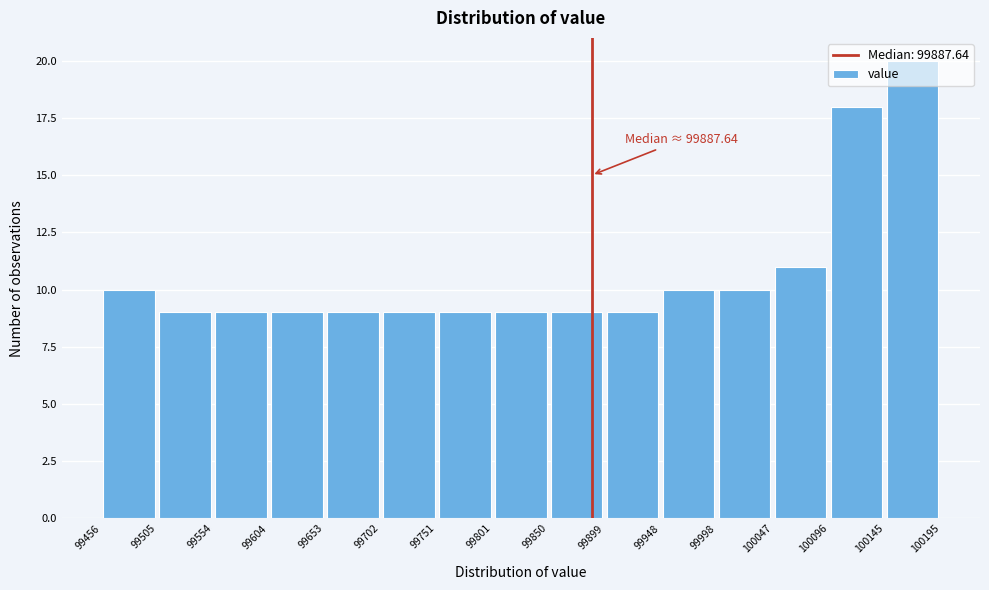

Over which range of the x-axis is the bar tallest?

100145 to 100195